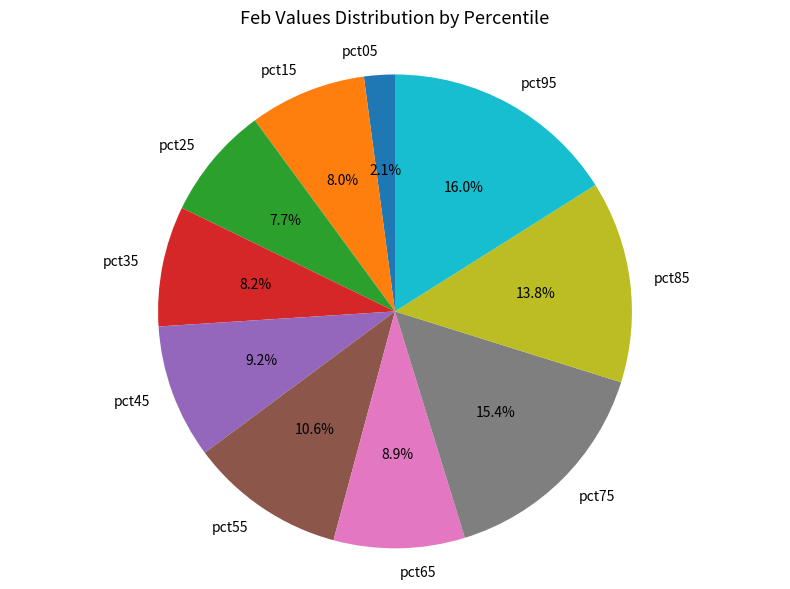

Does any single category account for the majority?

No